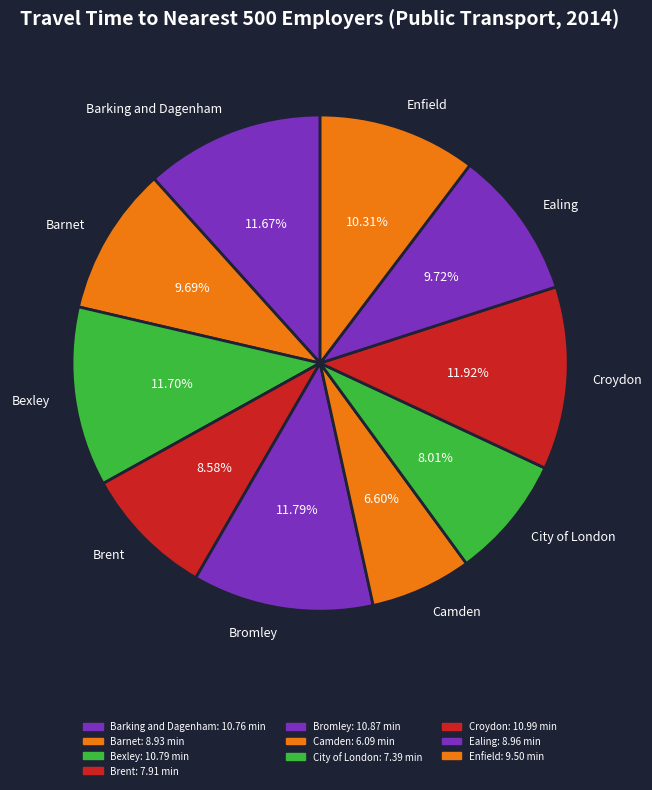

Is it true that Camden is 1% of the pie?

False